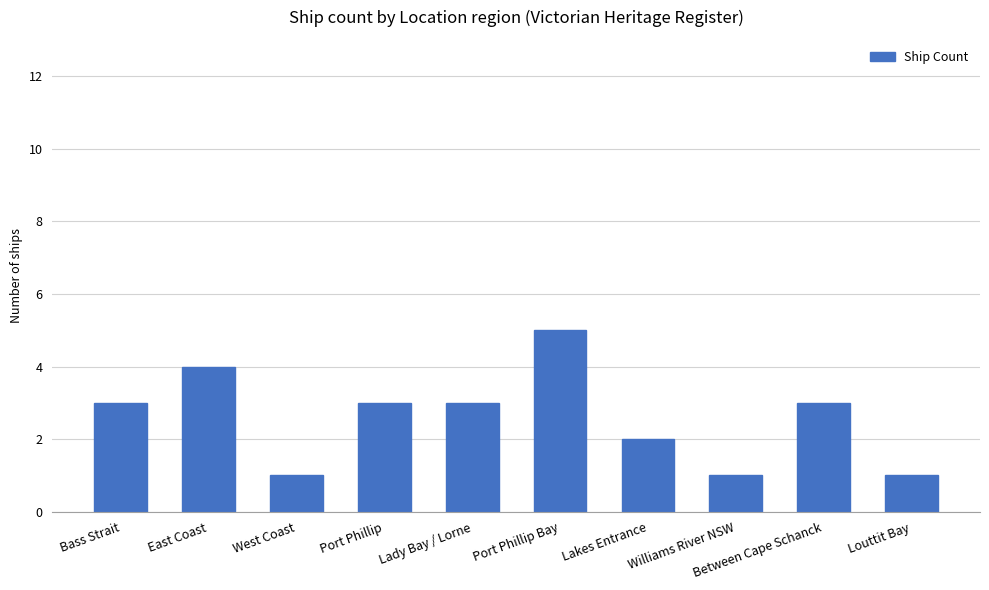

Are the bars grouped side by side (vs. stacked)?

No